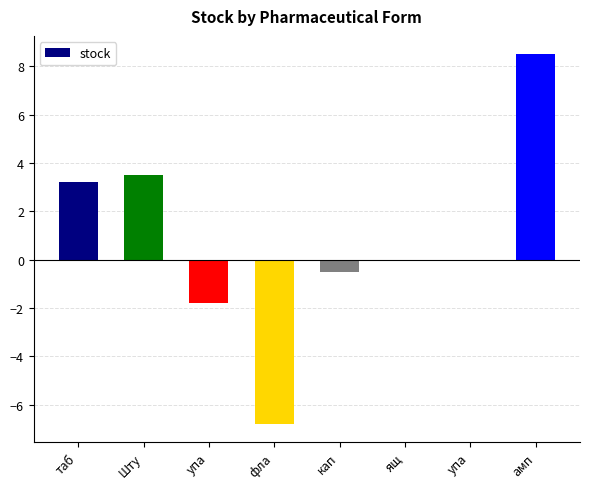

Are the bars horizontal?

No